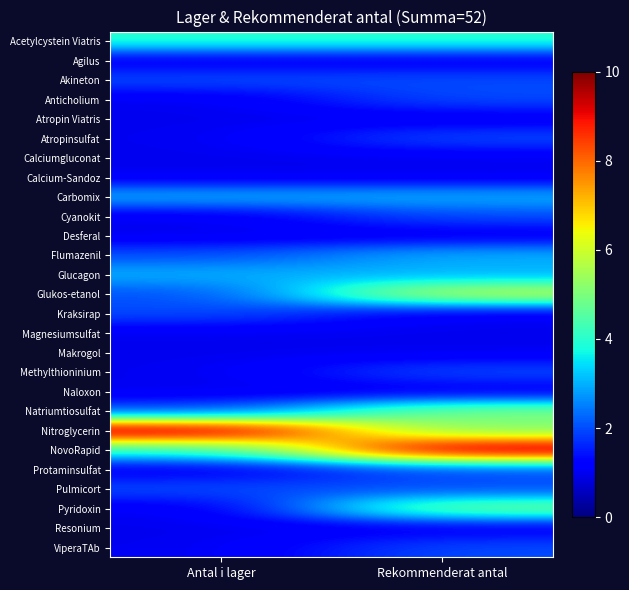

What is the maximum value shown in the chart?

10